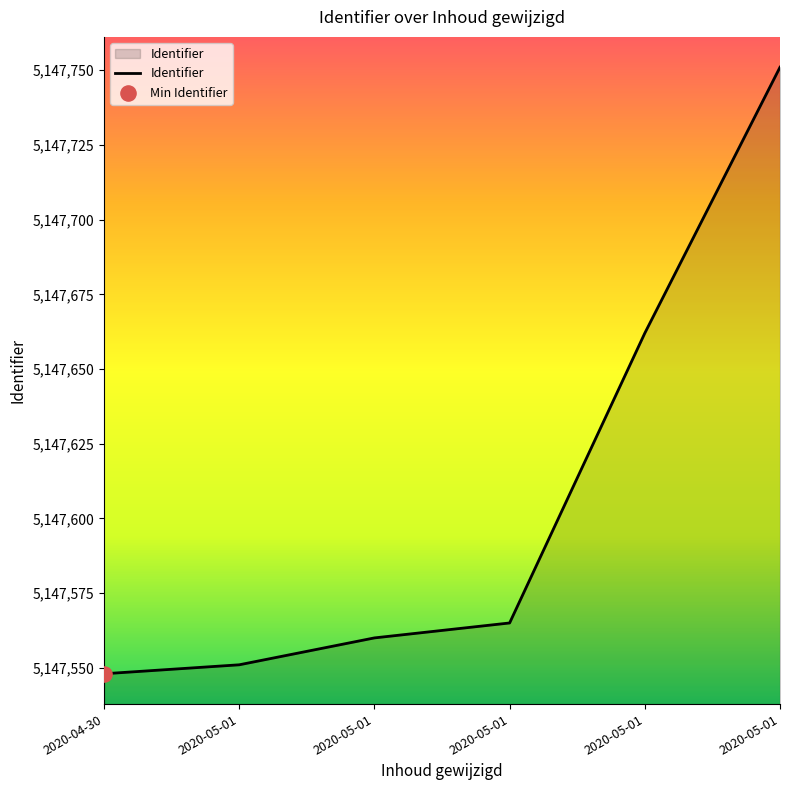

What is the change in value from 2020-05-01 to 2020-05-01?

+9